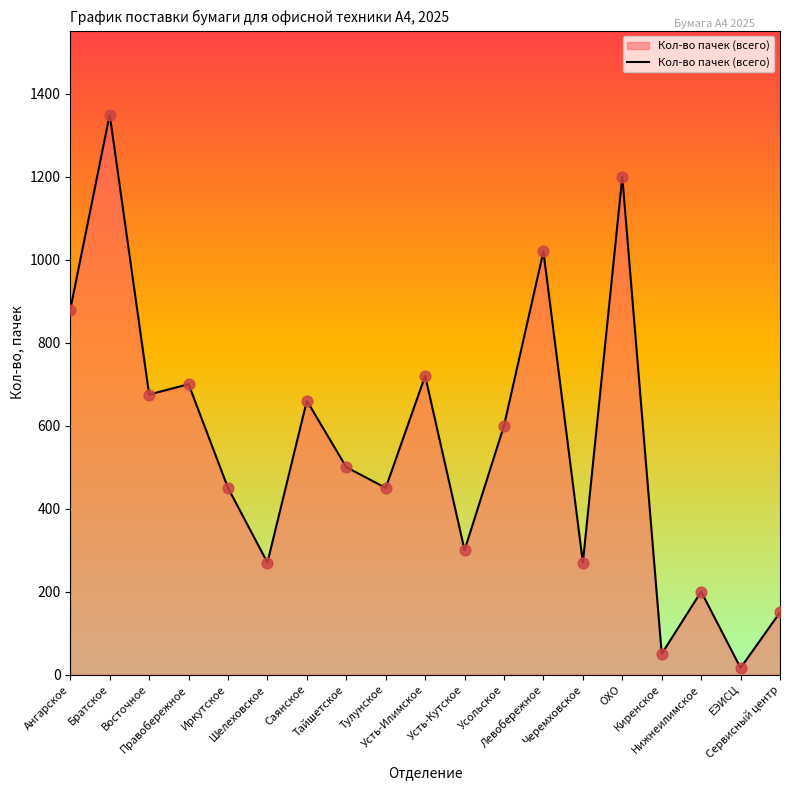

Between Усть-Илимское and Черемховское, which is larger?

Усть-Илимское